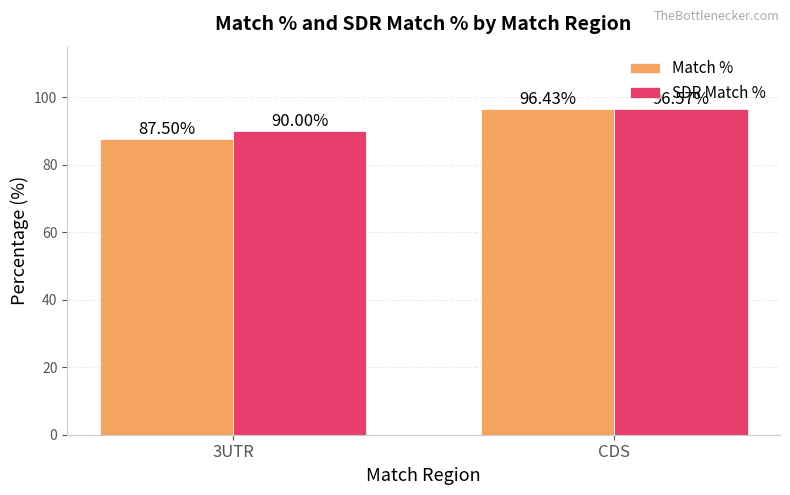

How many bars are there in each group?

2